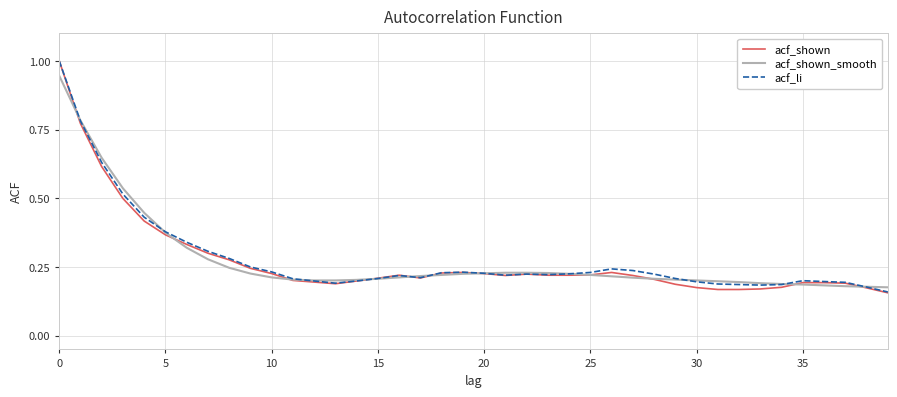

What is the greatest value displayed?

1.0